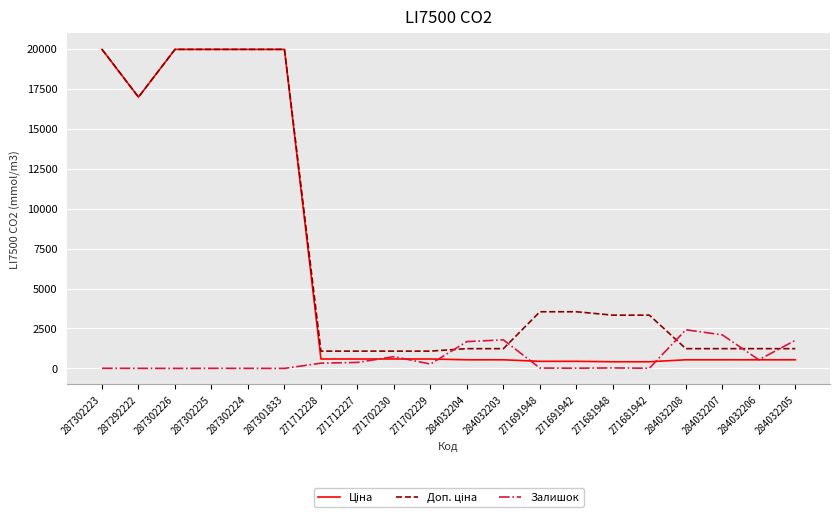

What is the greatest value displayed?

19964.2